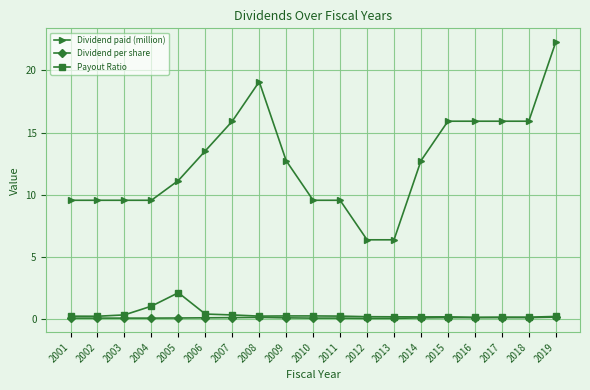

Which series has the widest spread of values?

Dividend paid (million)